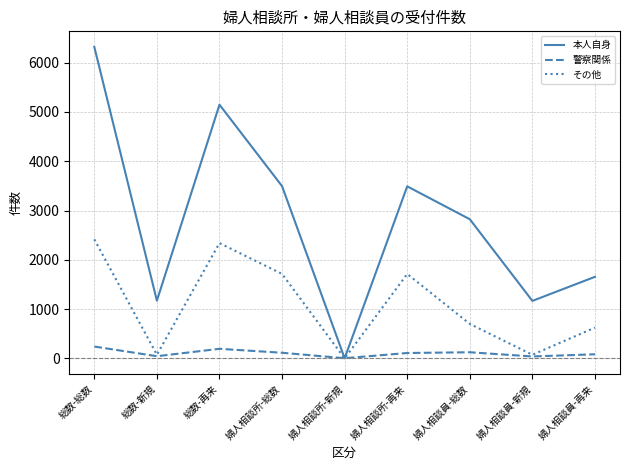

True or false: 警察関係 has more than 0 interior local peaks.

True